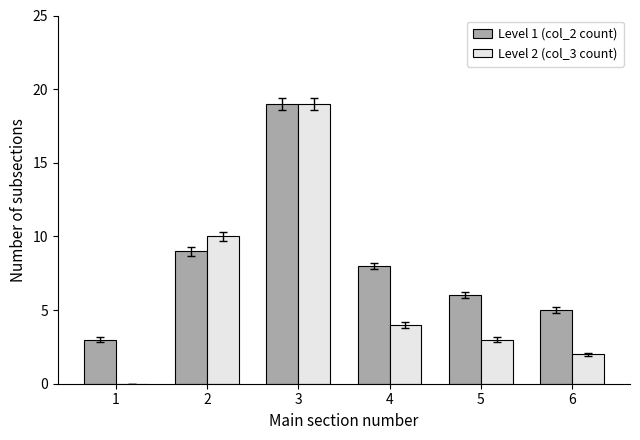

Are the bars horizontal?

No